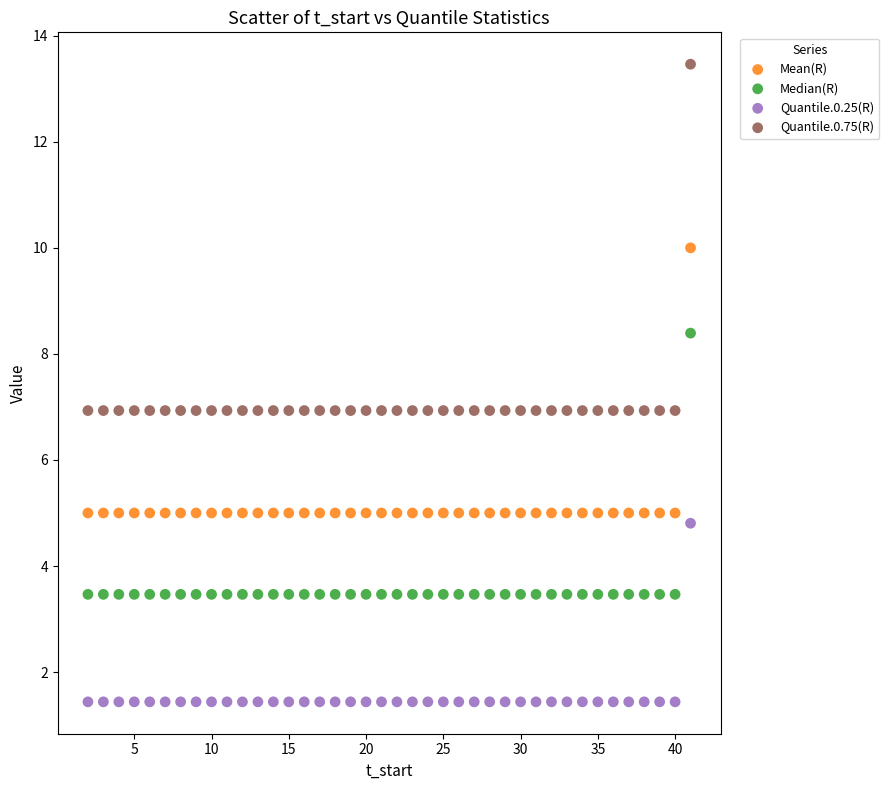

Which series reaches the minimum Y coordinate?

Quantile.0.25(R)